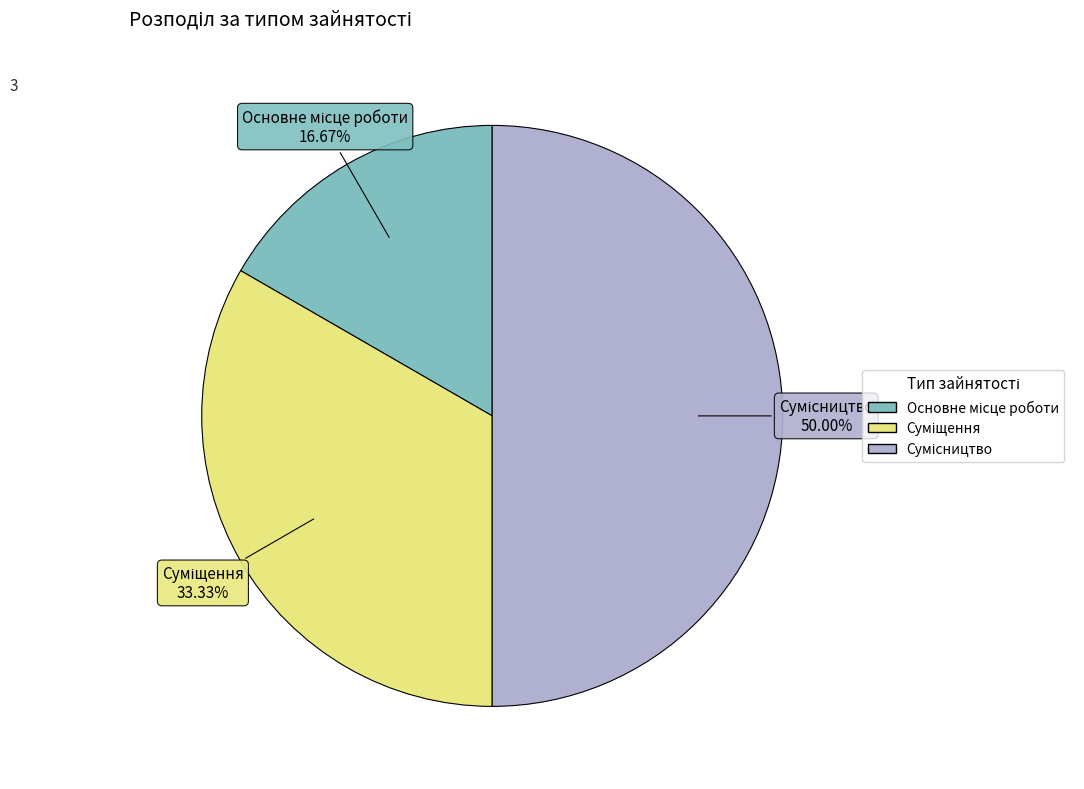

Count the number of slices in the pie.

3